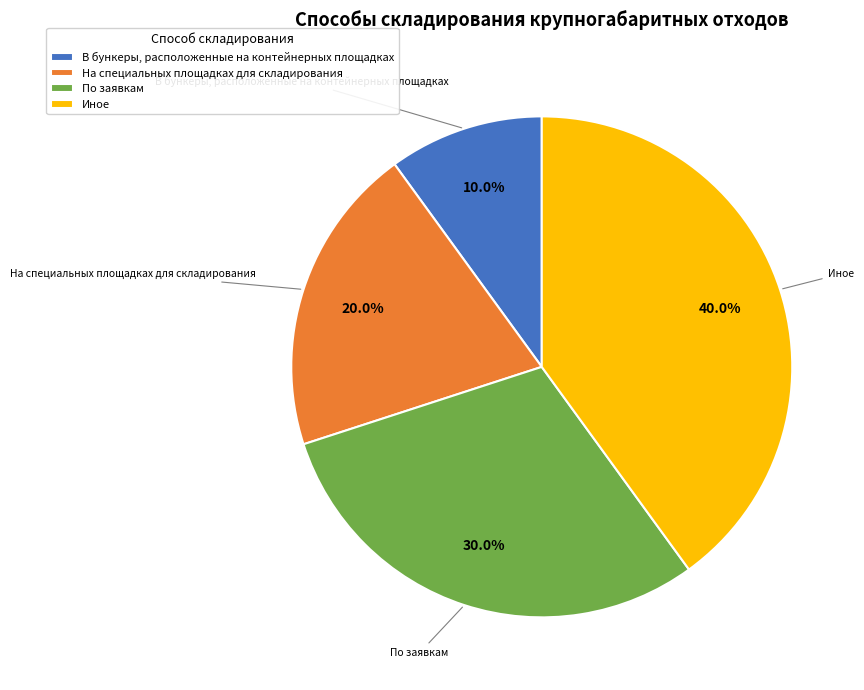

What percentage is the На специальных площадках для складирования slice, to the nearest percent?

20%